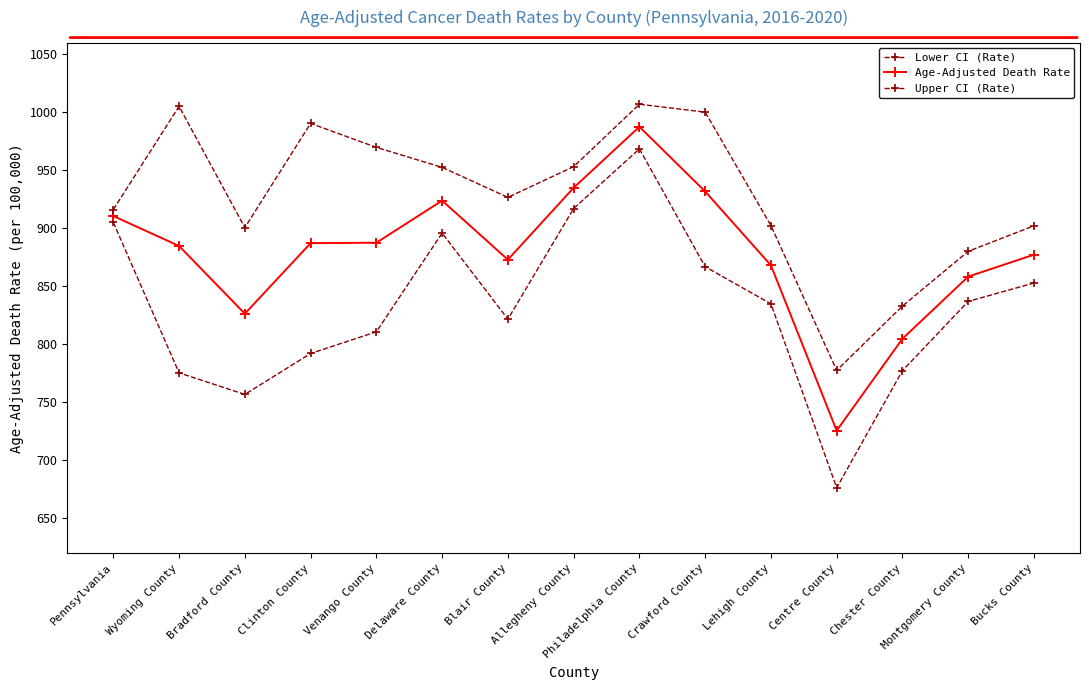

True or false: Upper CI (Rate) and Lower CI (Rate) cross at least once.

False